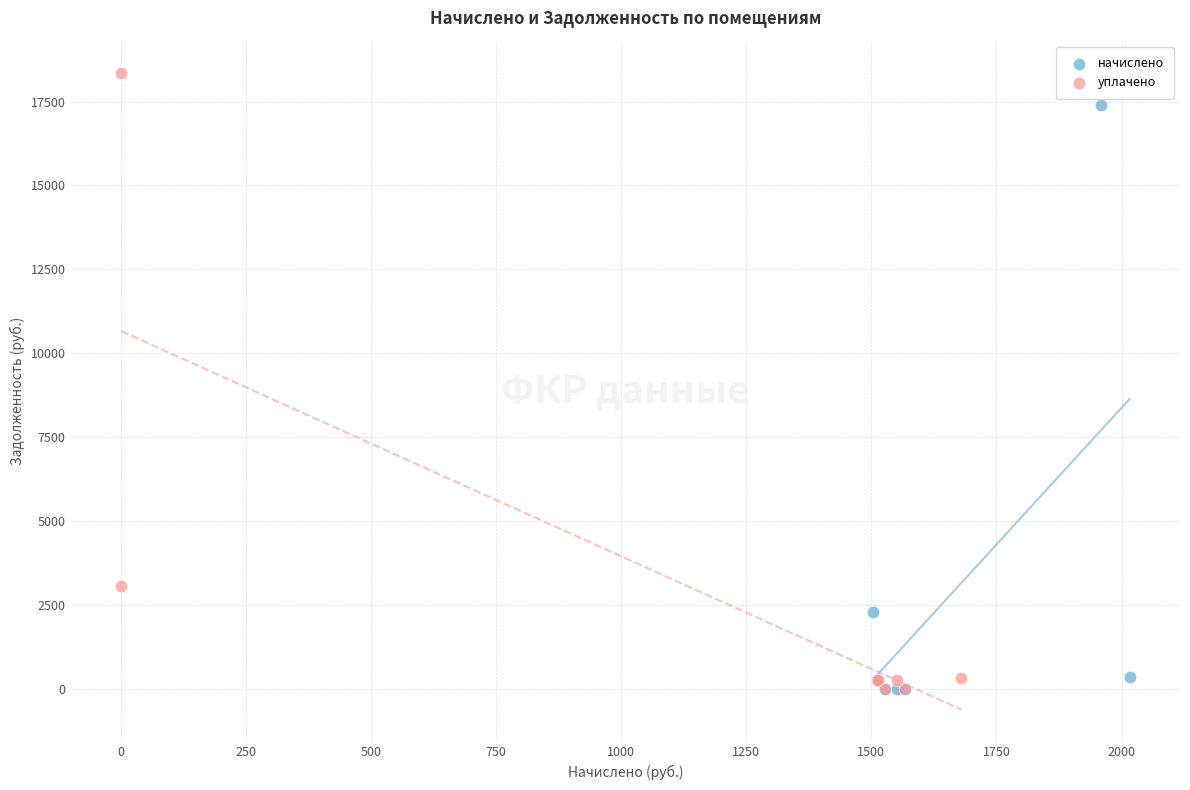

Which series contains the highest Y value?

уплачено